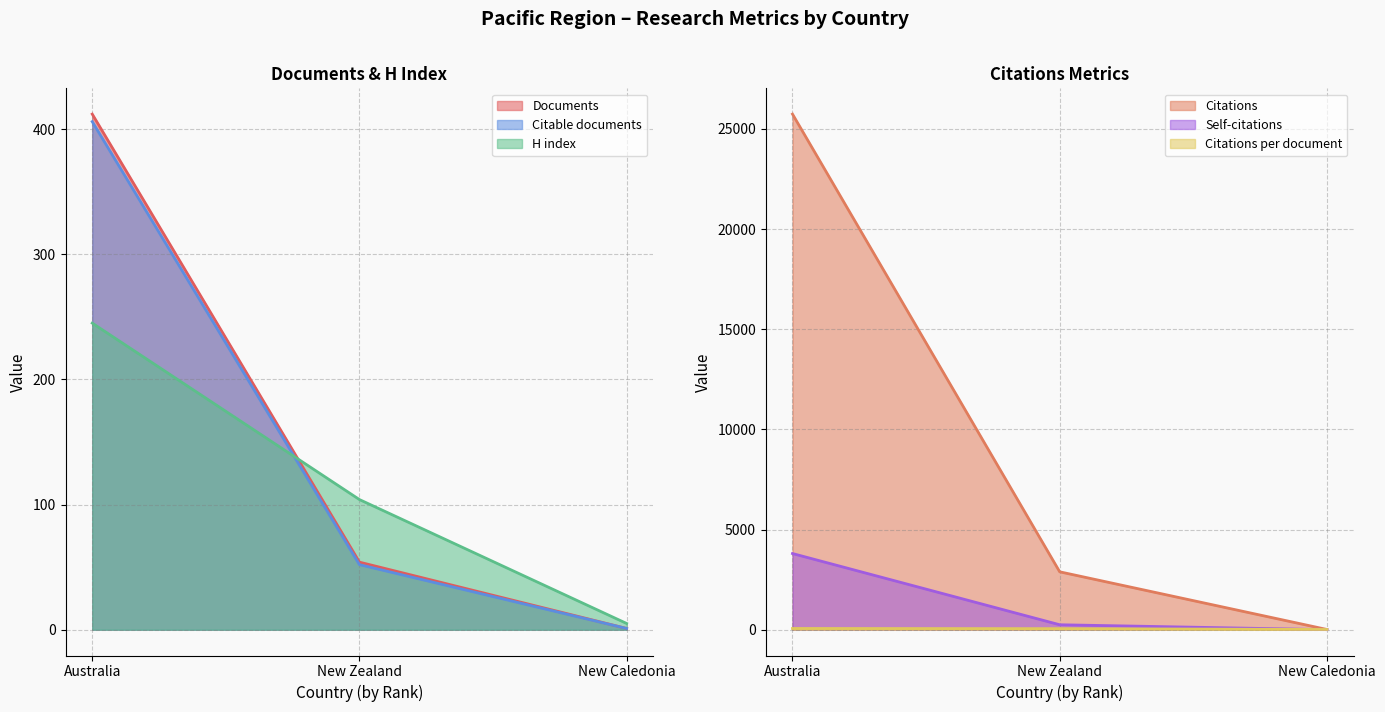

Rank the series by their maximum value, from lowest to highest.

Citations per document, H index, Citable documents, Documents, Self-citations, Citations